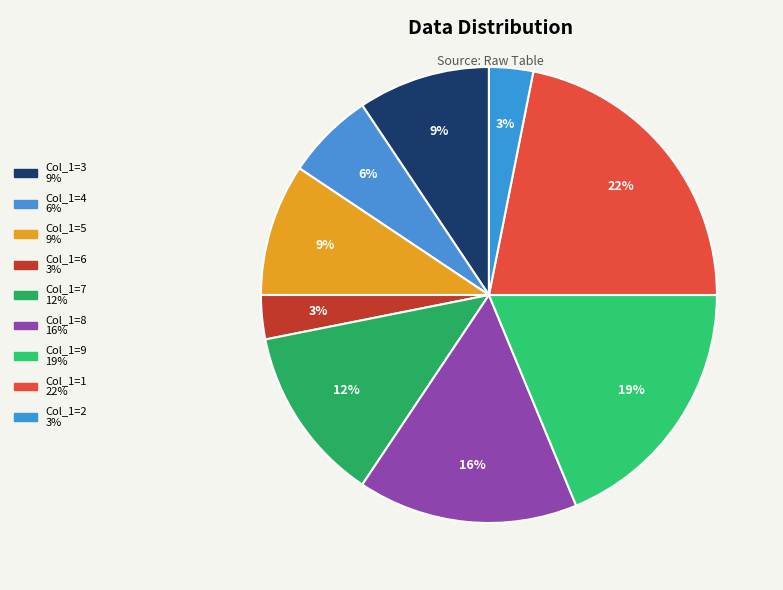

Which slice is the largest?

1